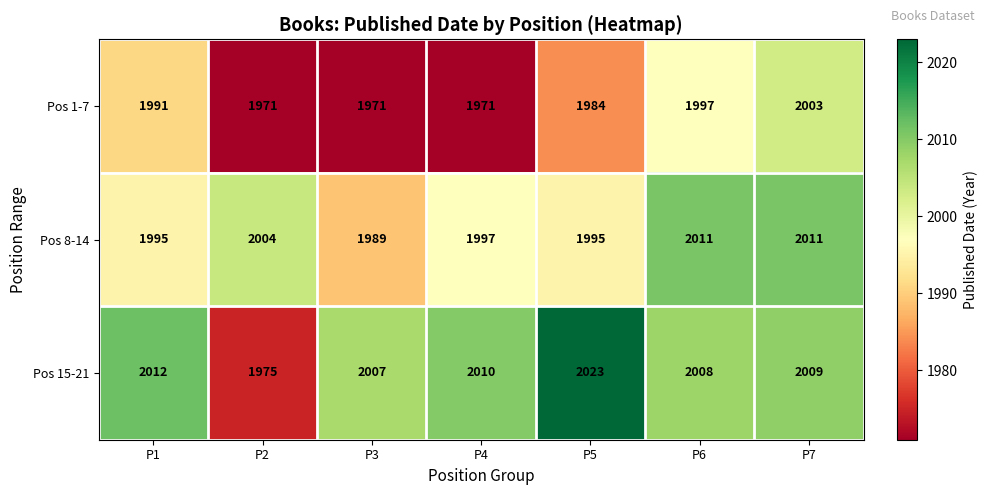

The Pos 1-7 series shows 3566 at P7. True or false?

False